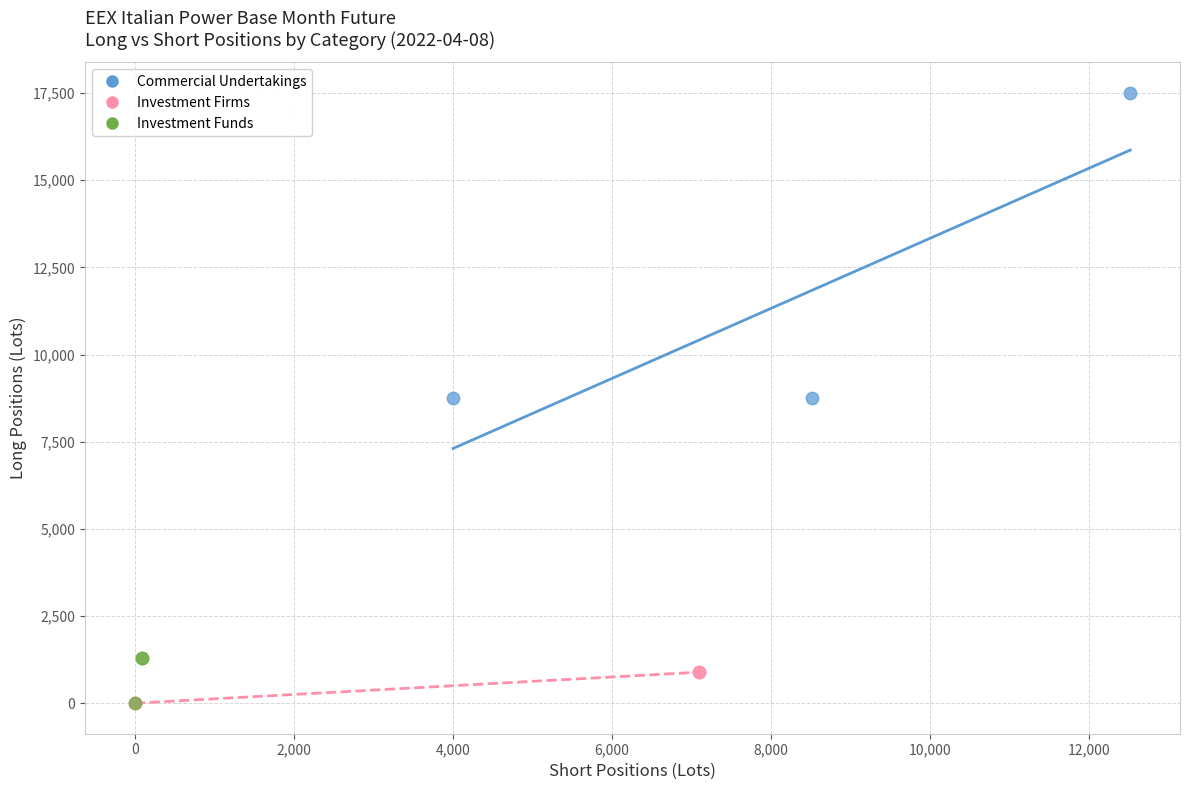

Which series reaches the maximum Y coordinate?

Commercial Undertakings